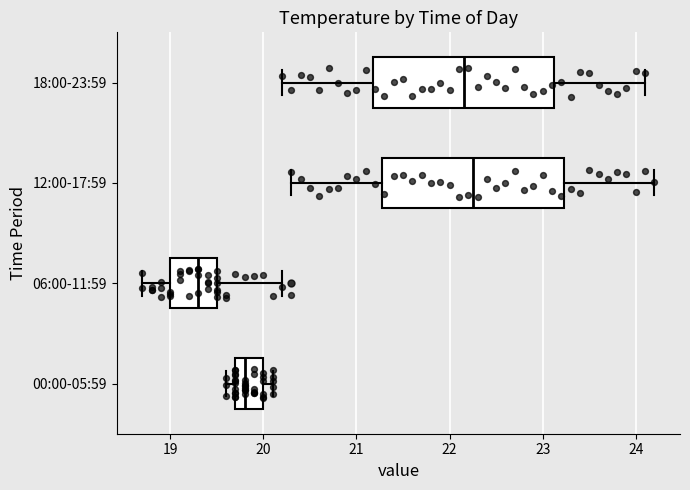

Reading bottom to top, transcribe this box plot: for each box, give where its median line is, the range the box spans, and where its two whiskers end, as read against the x-axis. The values are not printed on the chart, so give them approximately, as read against the axis.

00:00-05:59: median 19.8, box 19.7 to 20.0, whiskers 19.6 to 20.1
06:00-11:59: median 19.3, box 19.0 to 19.5, whiskers 18.7 to 20.2
12:00-17:59: median 22.3, box 21.3 to 23.2, whiskers 20.3 to 24.2
18:00-23:59: median 22.2, box 21.2 to 23.1, whiskers 20.2 to 24.1